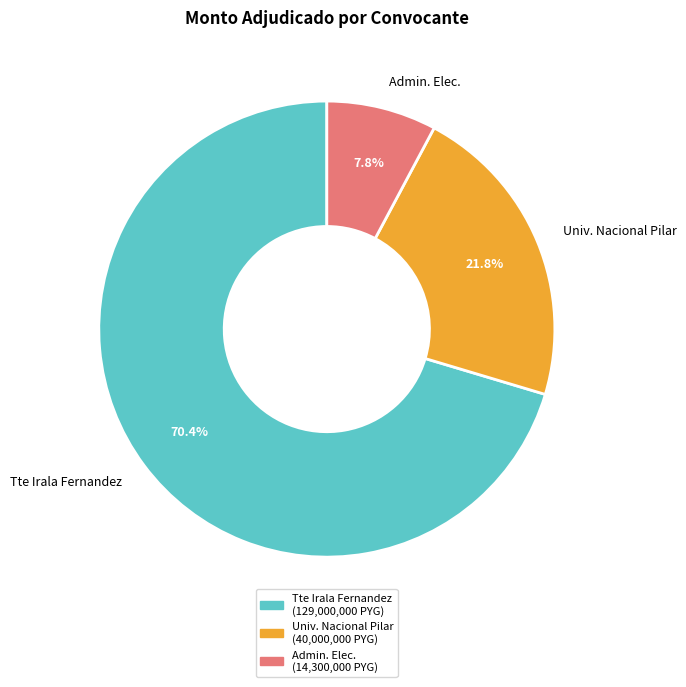

Which category accounts for the majority?

Tte Irala Fernandez